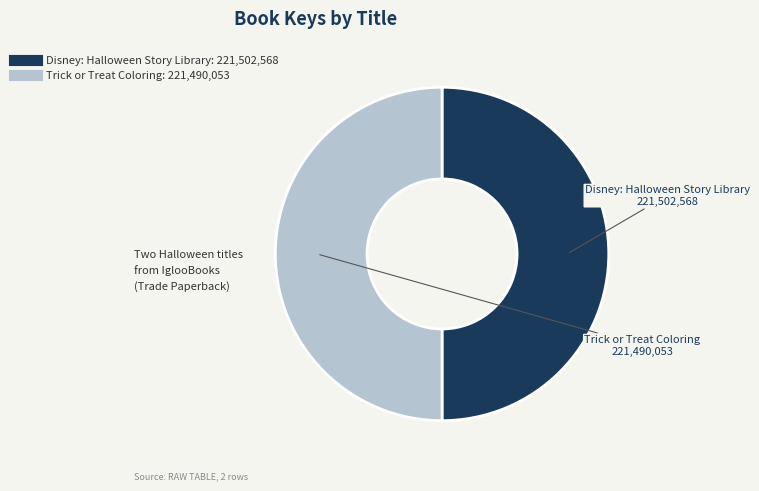

How many segments does this pie chart have?

2